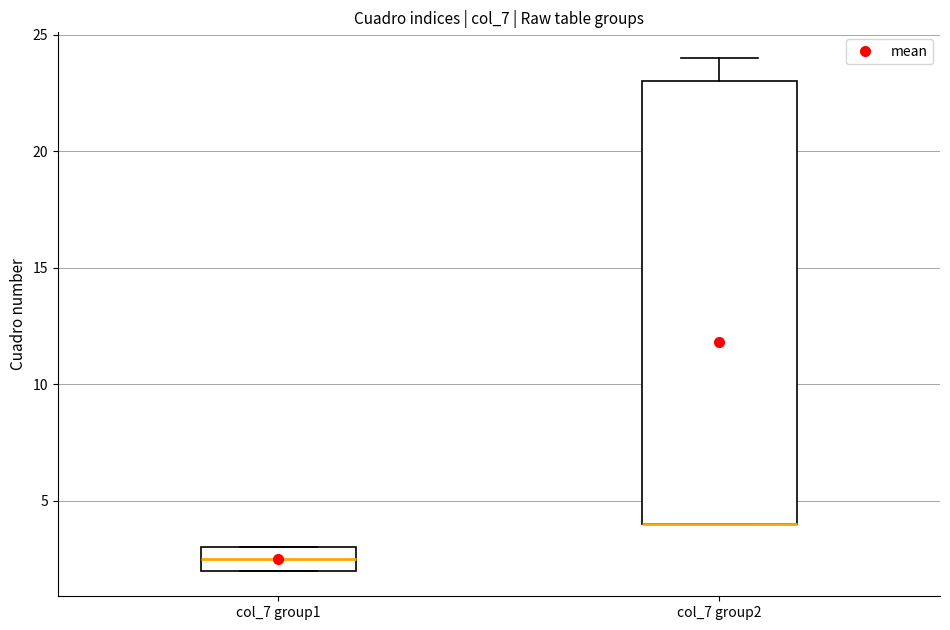

Reading left to right, read every box against the y-axis: the position of its median line, the range the box covers, and the ends of its whiskers. The values are not printed on the chart, so give them approximately, as read against the axis.

col_7 group1: median 2.5, box 2.0 to 3.0, whiskers 2.0 to 3.0
col_7 group2: median 4.0 (drawn on the box's lower edge), box 4.0 to 23.0, whiskers 4.0 to 24.0